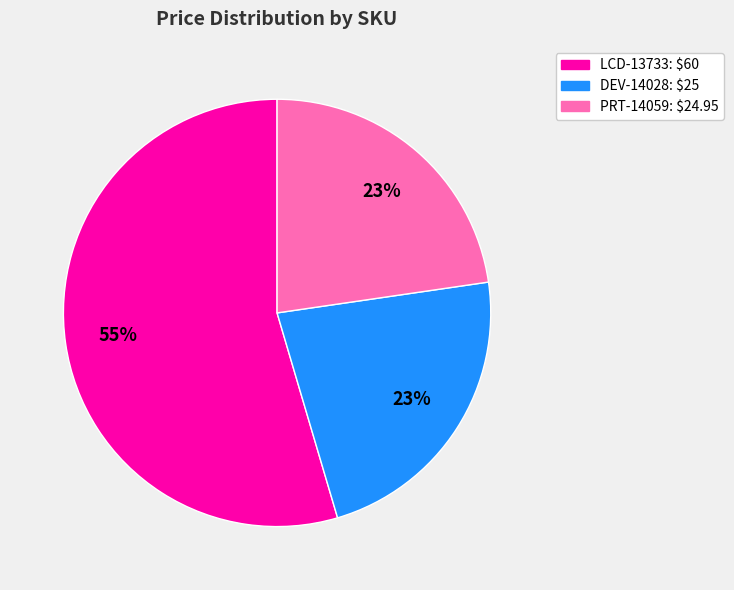

Is the sum of DEV-14028 and PRT-14059 greater than half?

No